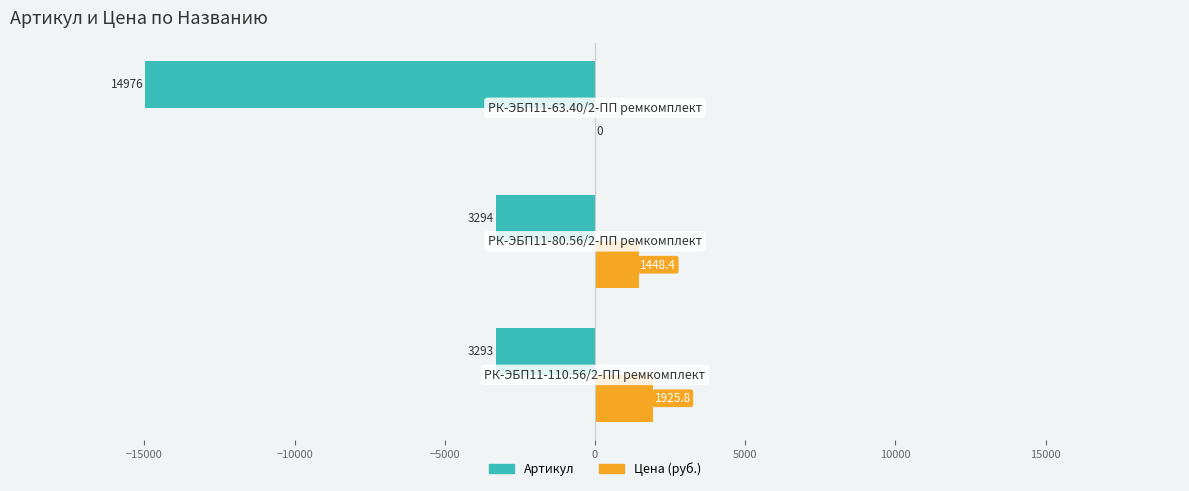

How many categories are shown in the chart?

3